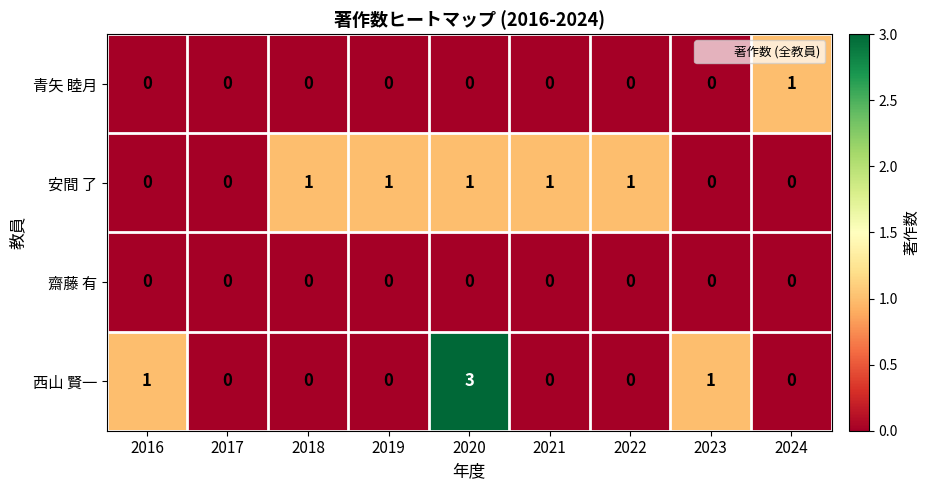

Is it true that 西山 賢一 equals 5 at 2020?

False